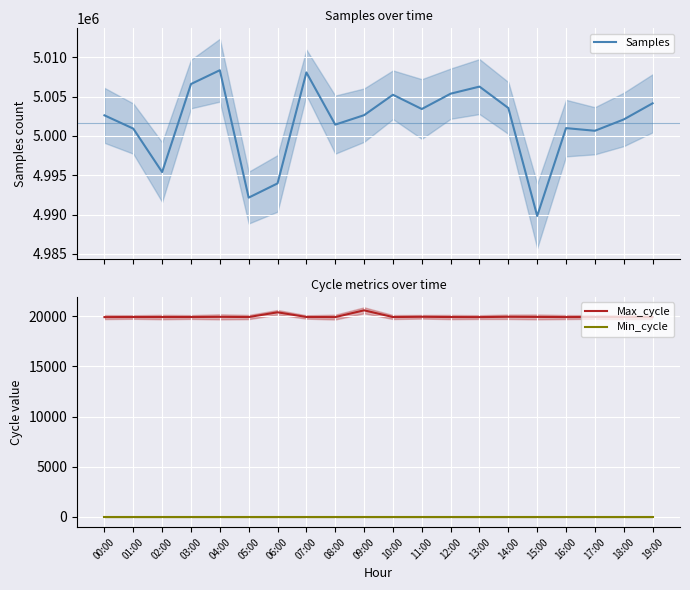

Which series has the largest range (max minus min)?

Samples